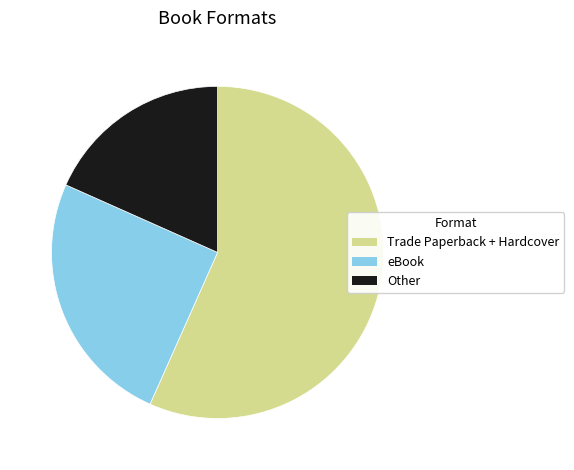

Does any single category account for the majority?

Yes